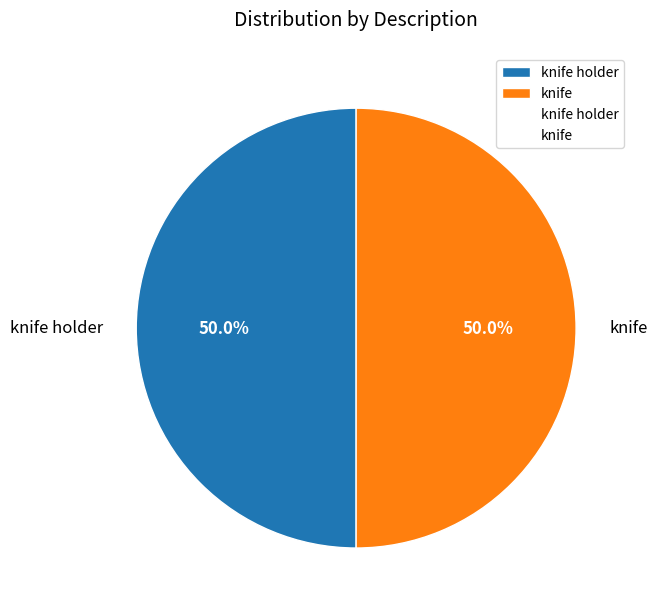

What portion of the pie excludes knife?

50.0%